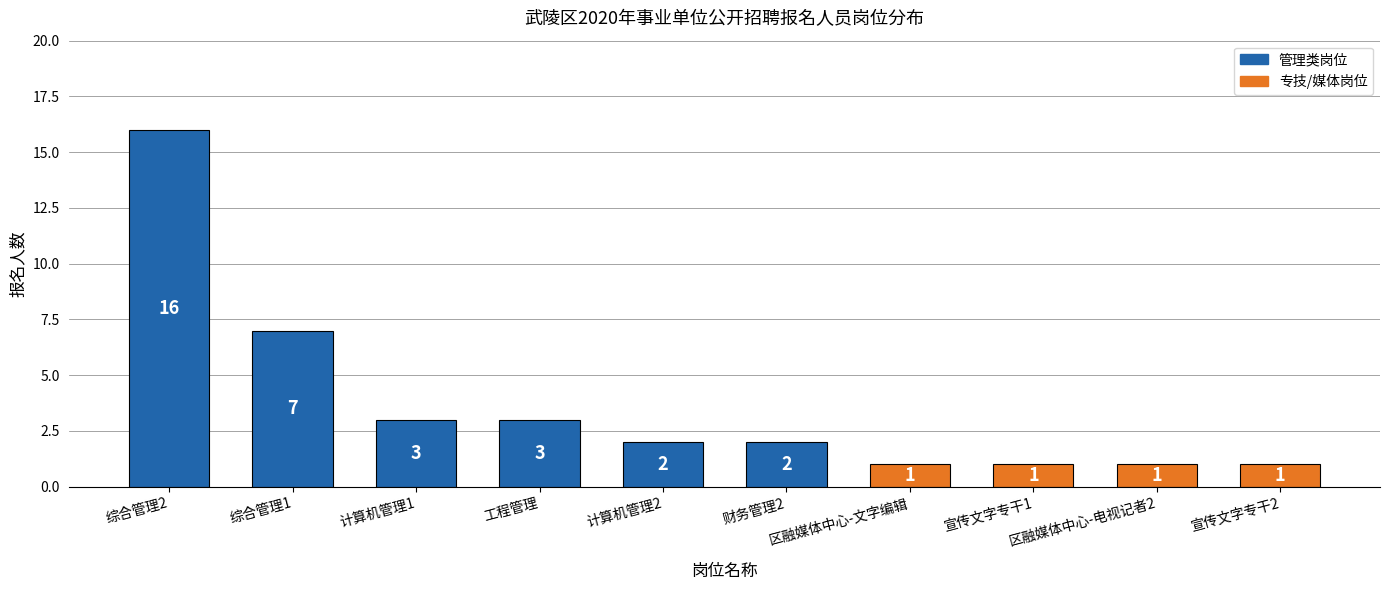

What is the value of the 7th bar from the left?

1